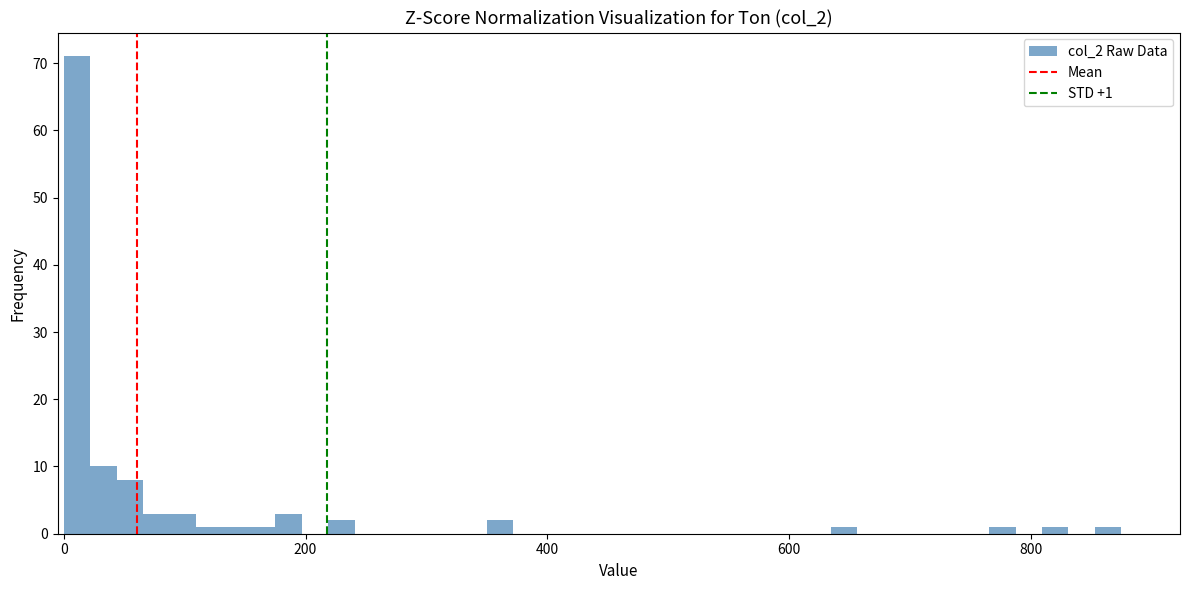

Around what value on the x-axis is the tallest bar? Give the approximate position of its centre, as read against the axis.

20